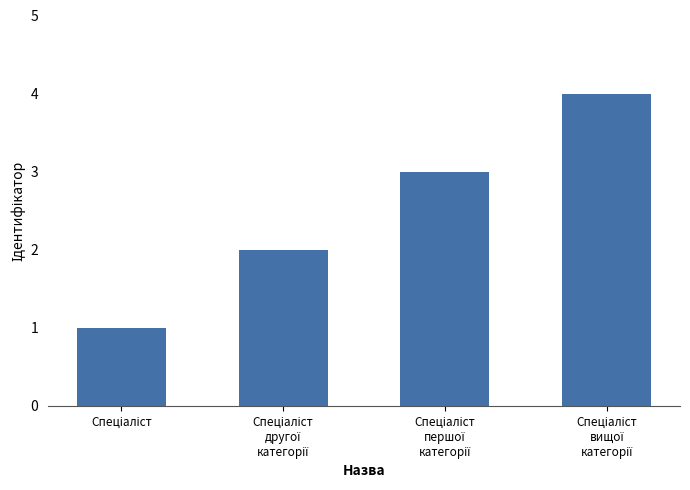

What is the maximum value shown in the chart?

4